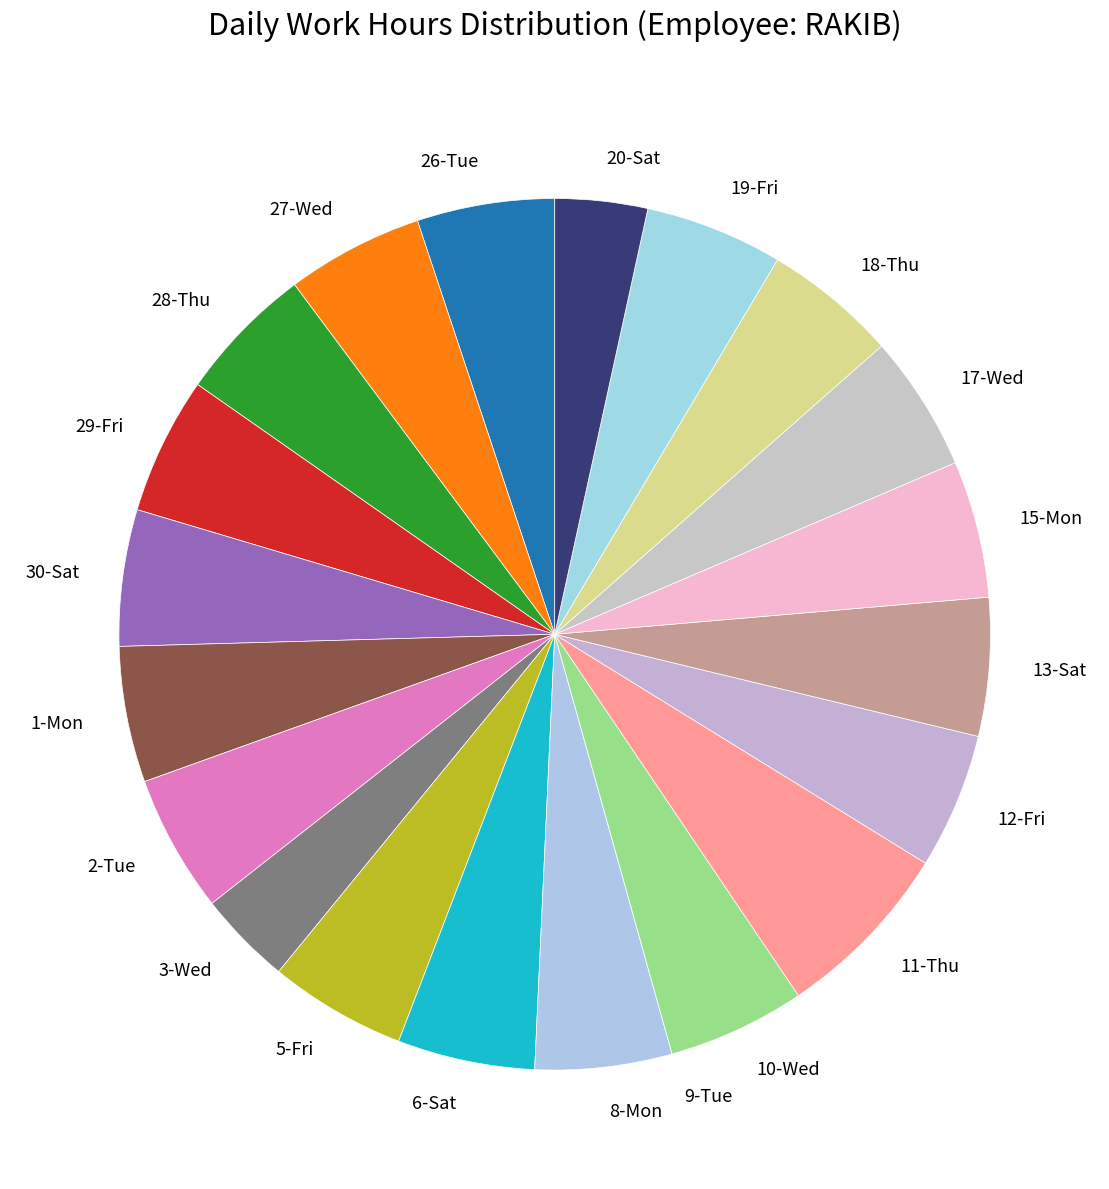

What is the largest slice in the pie chart?

11-Thu